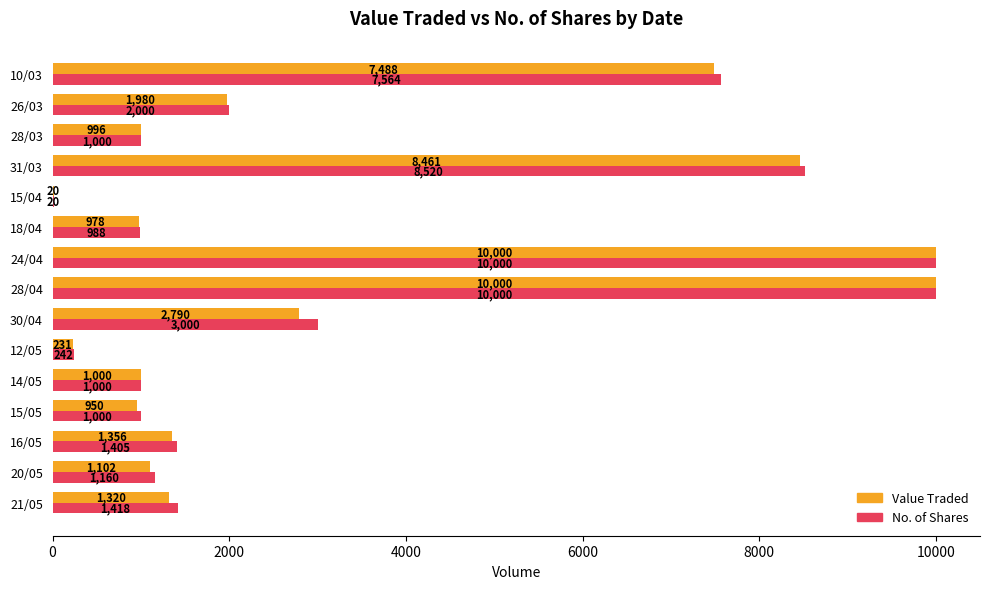

The Value Traded series shows 231 at 12/05. True or false?

True